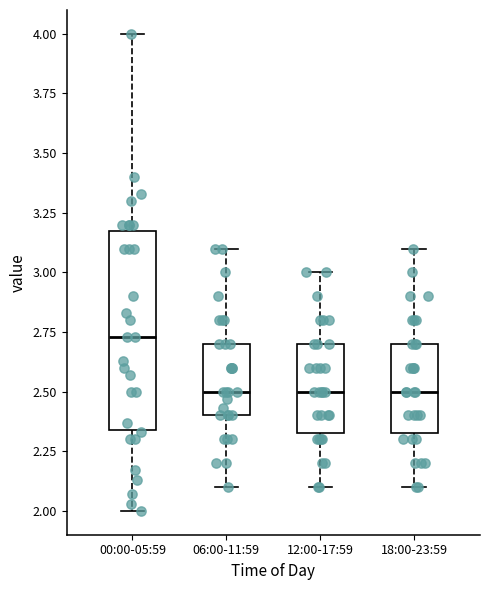

Reading left to right, read every box against the y-axis: the position of its median line, the range the box covers, and the ends of its whiskers. The values are not printed on the chart, so give them approximately, as read against the axis.

00:00-05:59: median 2.75, box 2.35 to 3.20, whiskers 2.00 to 4.00
06:00-11:59: median 2.50, box 2.40 to 2.70, whiskers 2.10 to 3.10
12:00-17:59: median 2.50, box 2.35 to 2.70, whiskers 2.10 to 3.00
18:00-23:59: median 2.50, box 2.35 to 2.70, whiskers 2.10 to 3.10